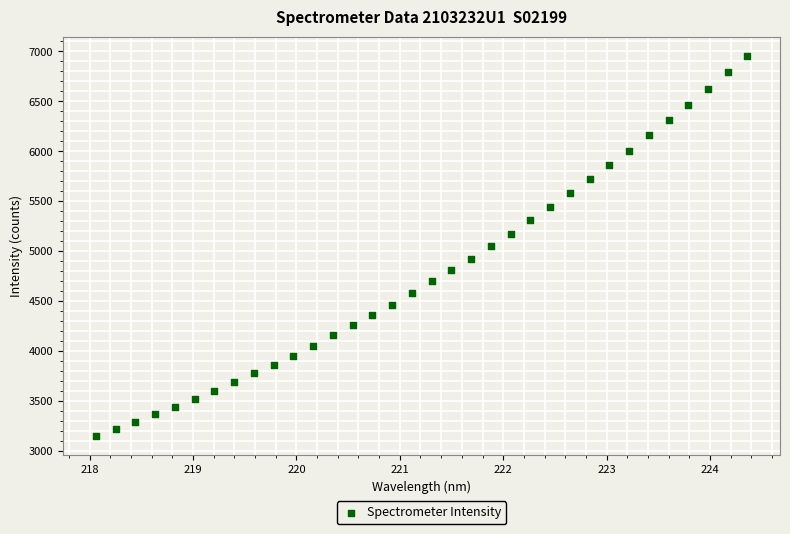

What is the range of Y values (max minus min)?

3804.2